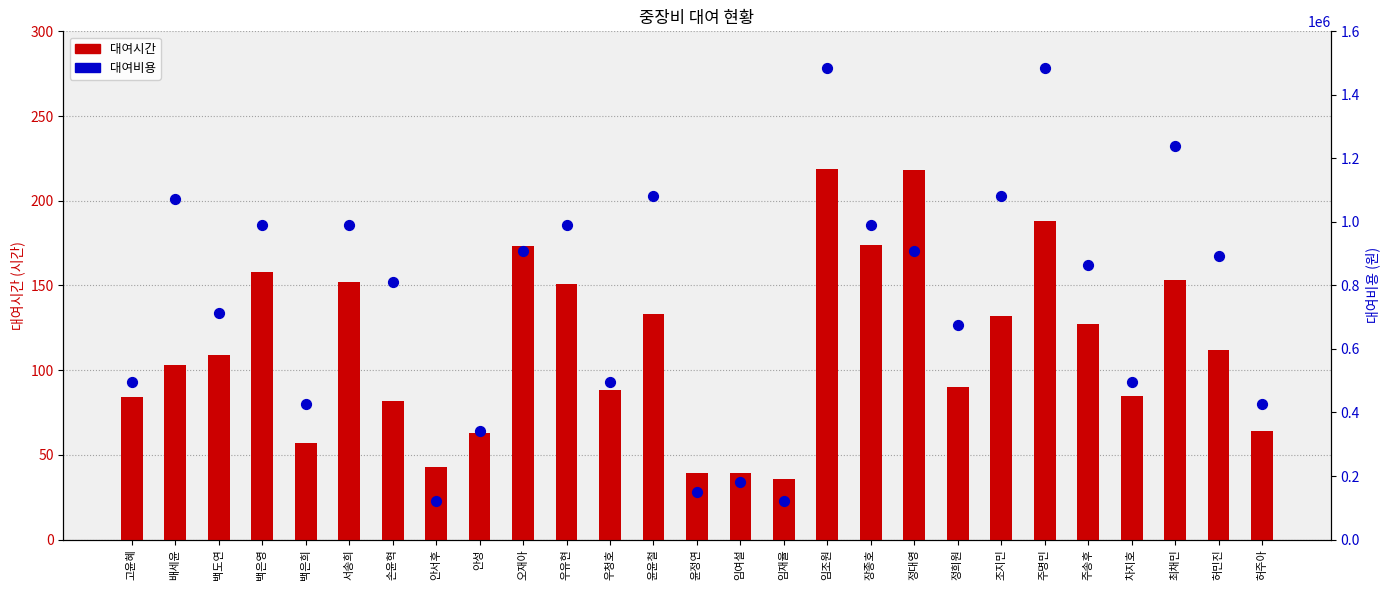

Which series has the widest spread of Y values?

대여비용